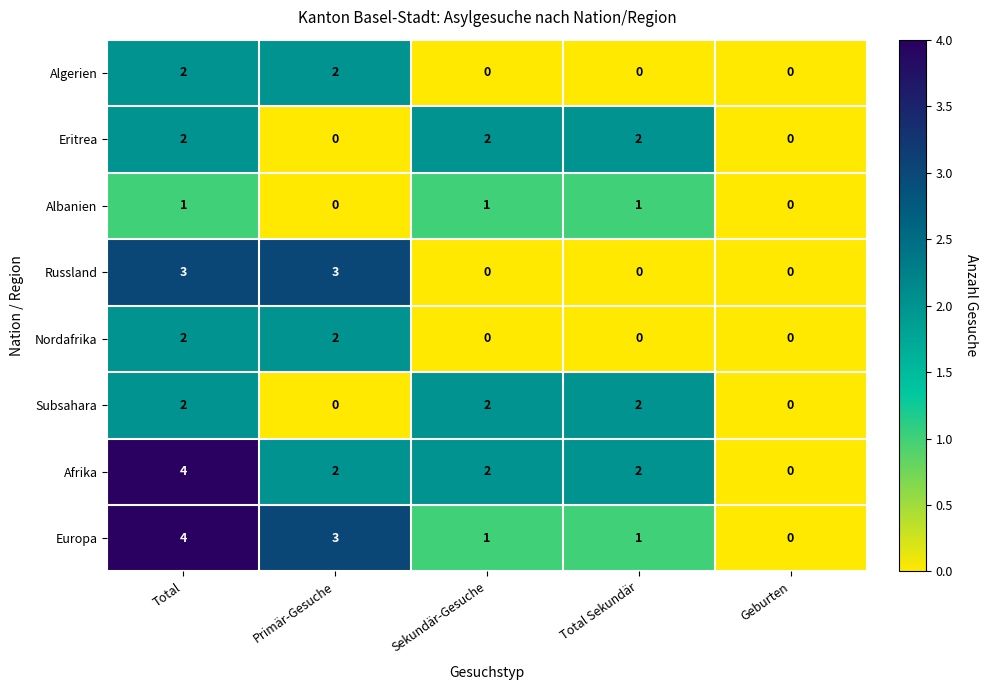

Count the Nordafrika values in the range 0 to 2.

5